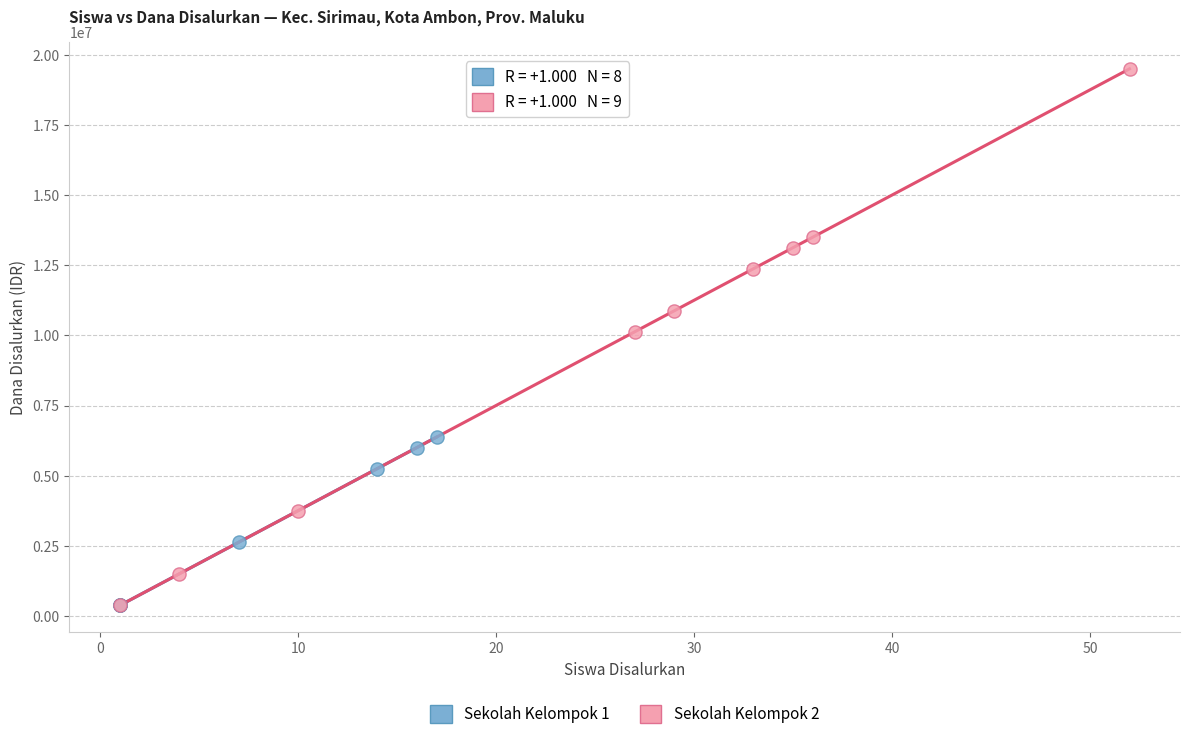

Which series contains the highest Y value?

Sekolah Kelompok 2